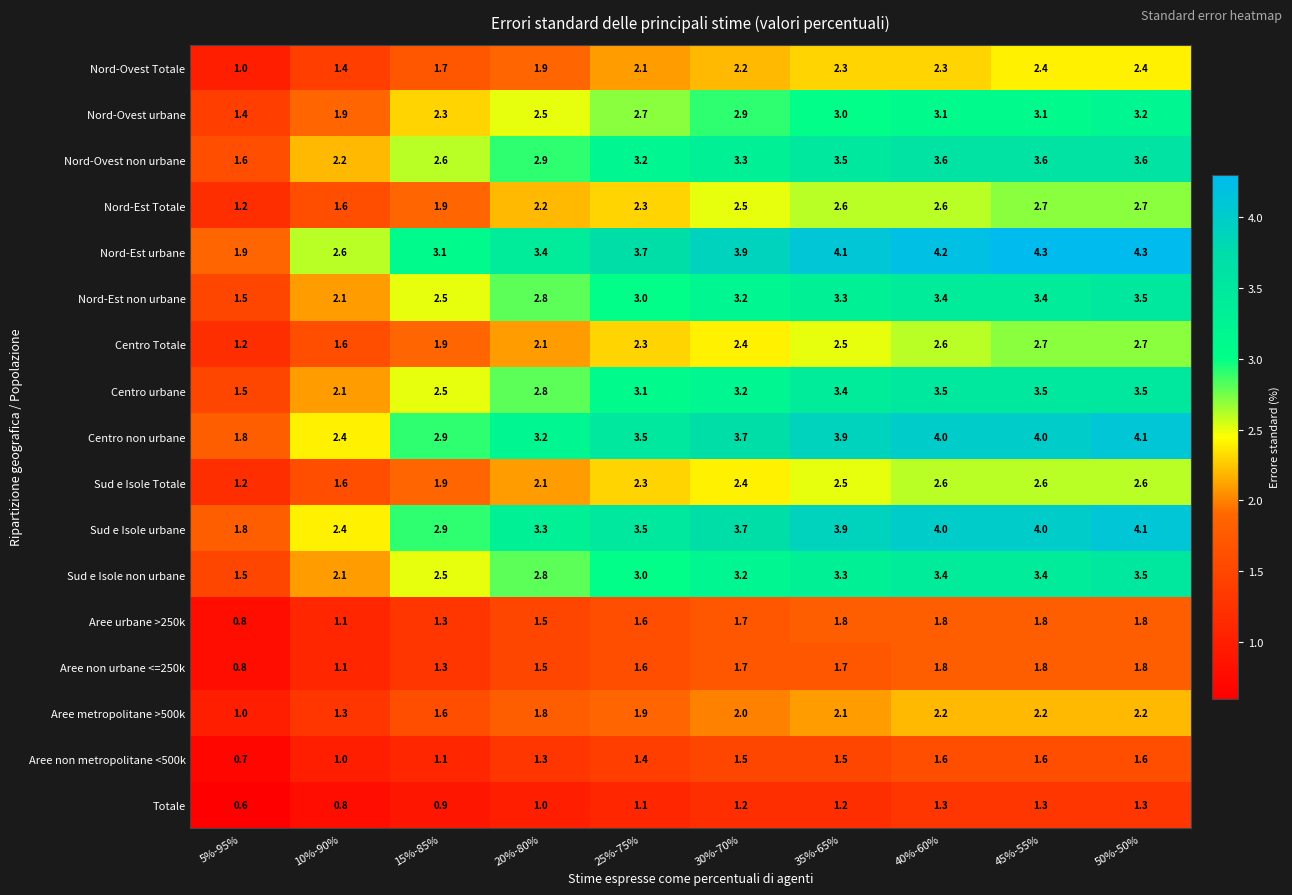

How many categories are shown in the chart?

10